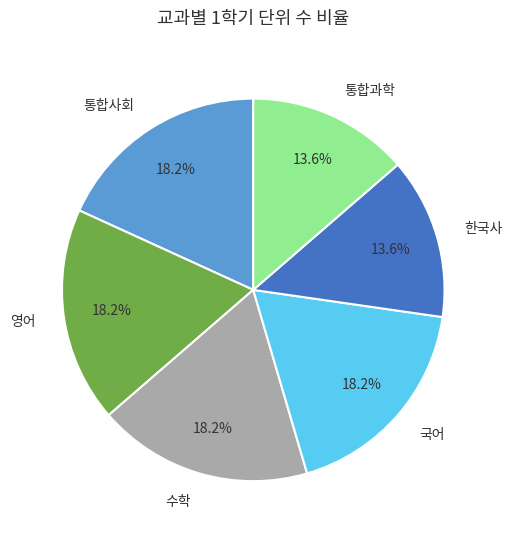

What portion of the pie excludes 국어?

81.8%